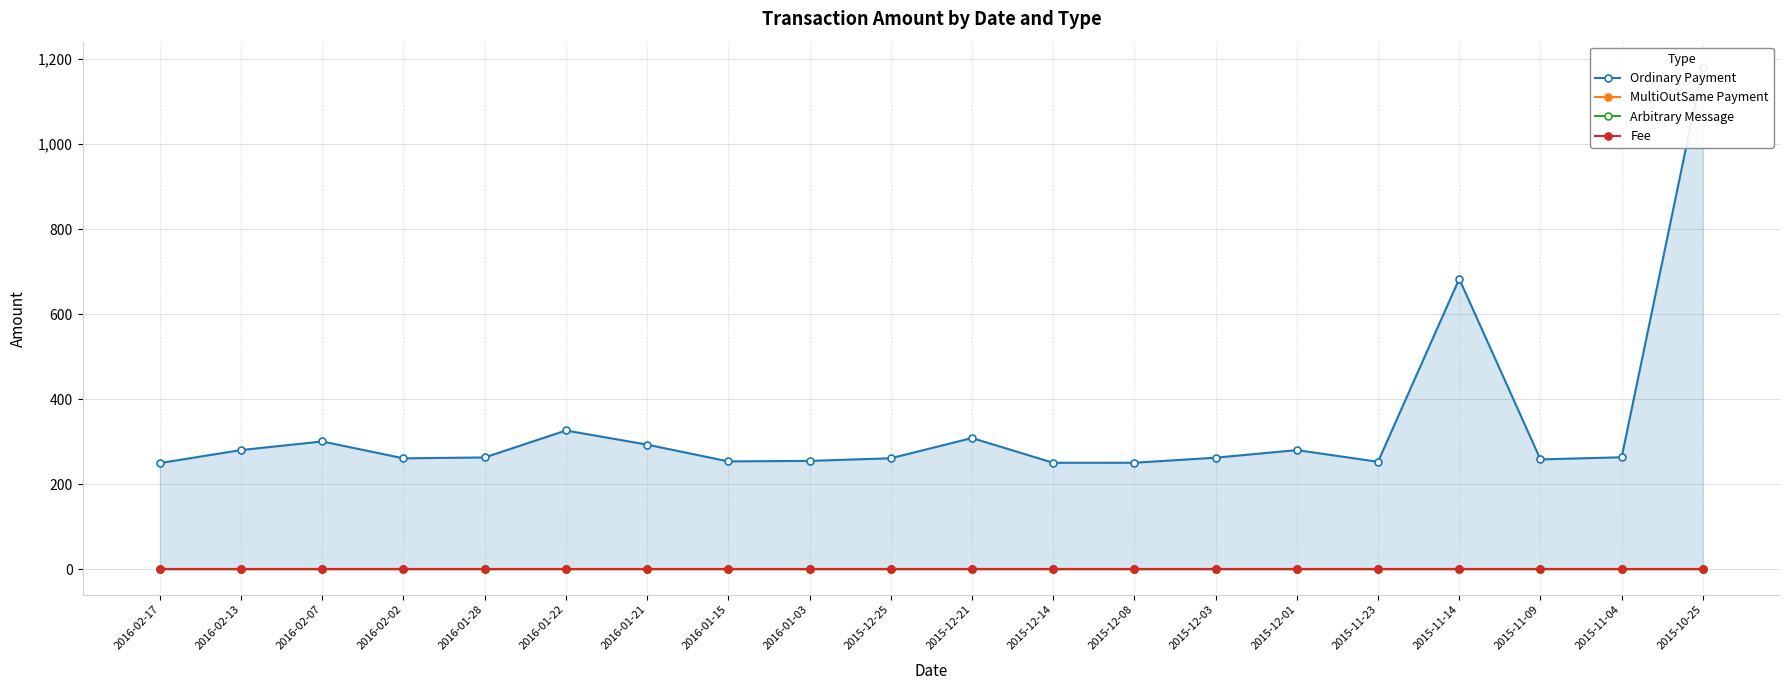

What position from the right is 2016-02-13?

19